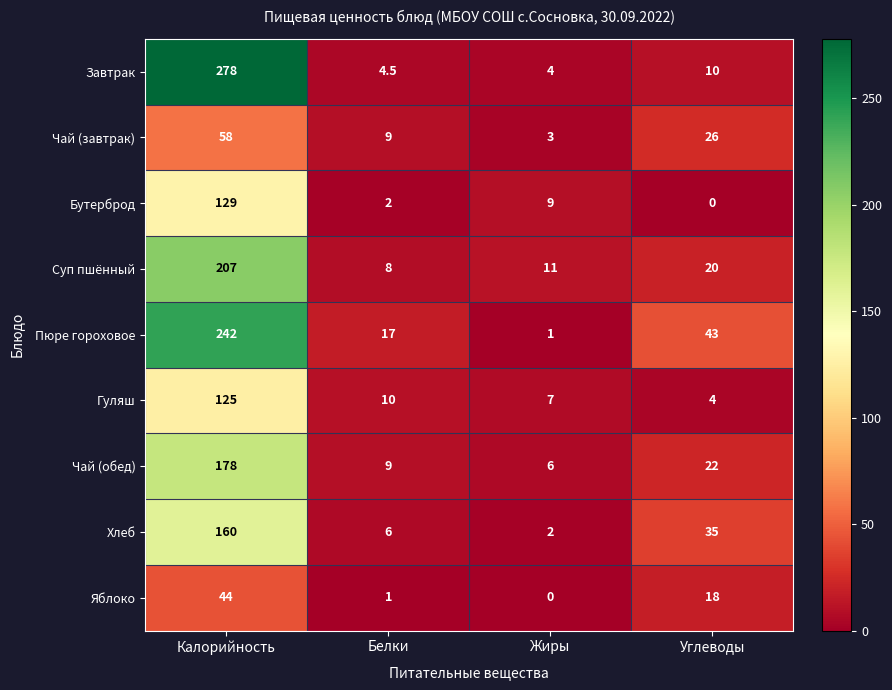

The value of Бутерброд at Углеводы is 0.0. True or false?

True